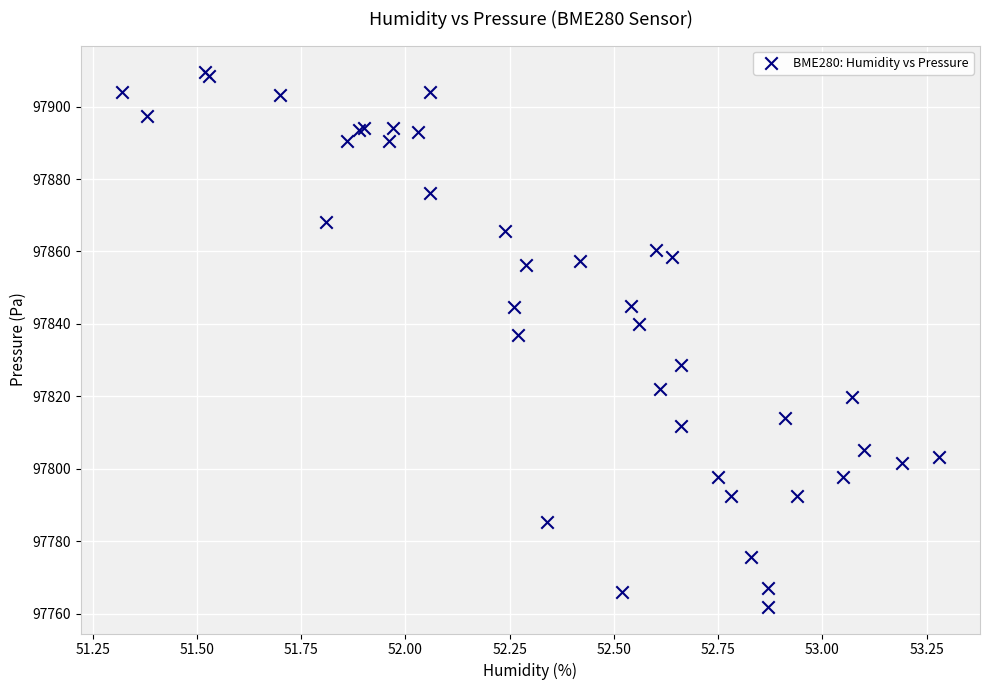

What Y value in the scatter plot is closest to 97835?

97837.1